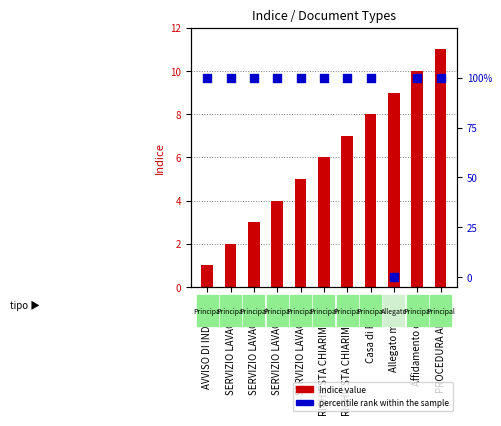

What is the total value across all series at PROCEDURA APERTA?

111